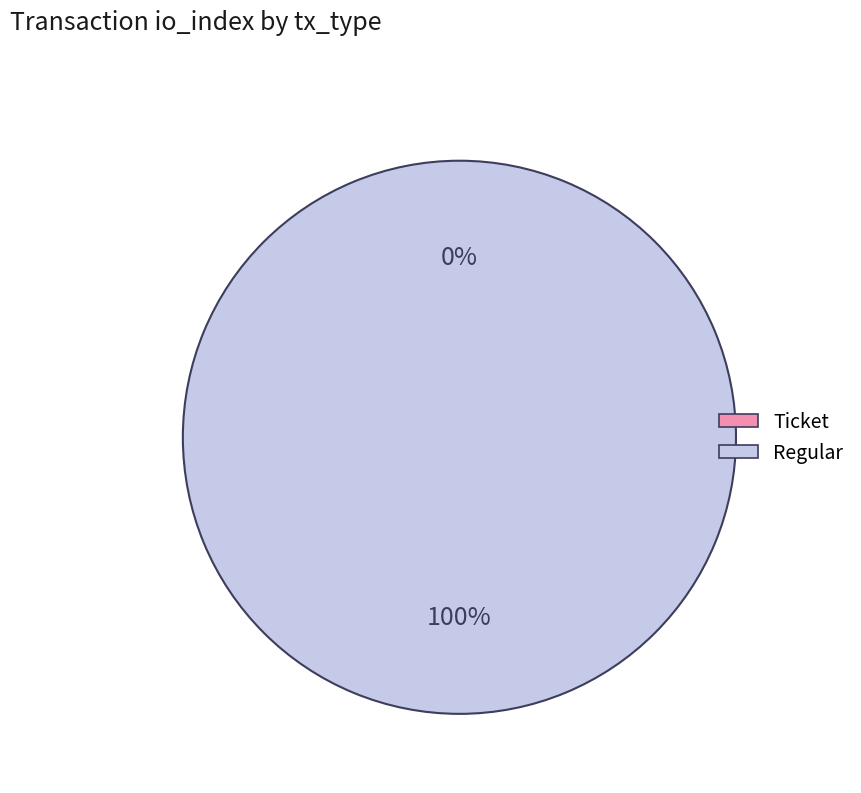

How many slices are in this pie chart?

2